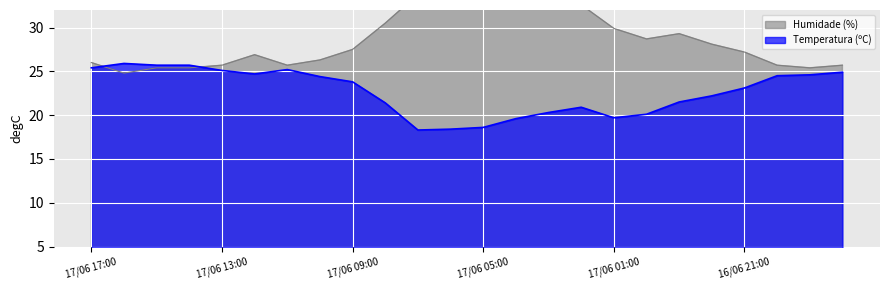

What is the total value across all series at 17/06 05:00?

51.8